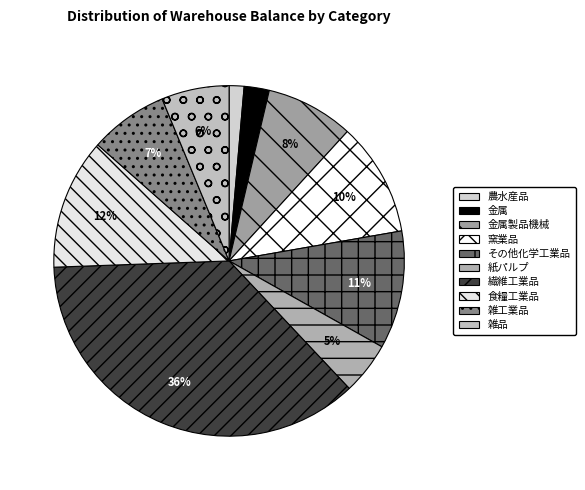

Rank the categories by value from lowest to highest.

農水産品, 金属, 紙パルプ, 雑品, 雑工業品, 金属製品機械, 窯業品, その他化学工業品, 食糧工業品, 繊維工業品